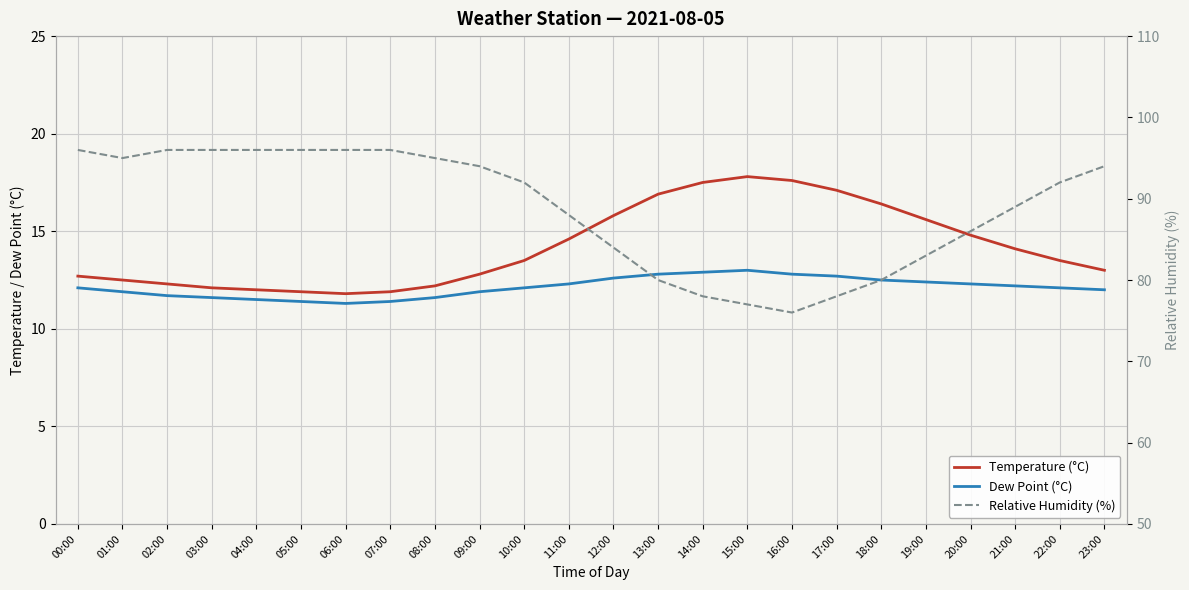

Rank the series by their maximum value, from highest to lowest.

rh, temp, dp